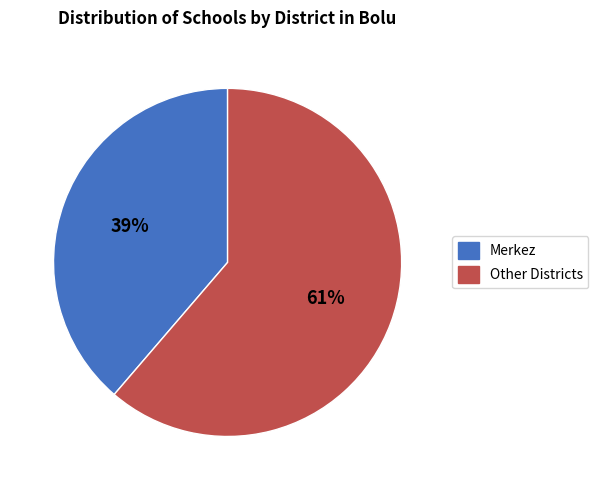

To the nearest percent, what is the average slice percentage?

50%